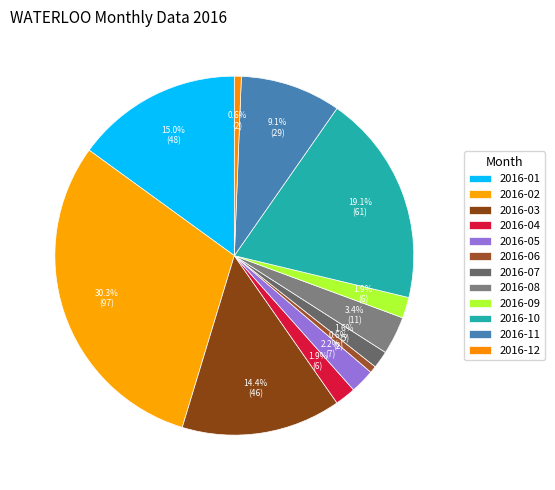

To the nearest percent, what portion does 2016-02 represent?

30%